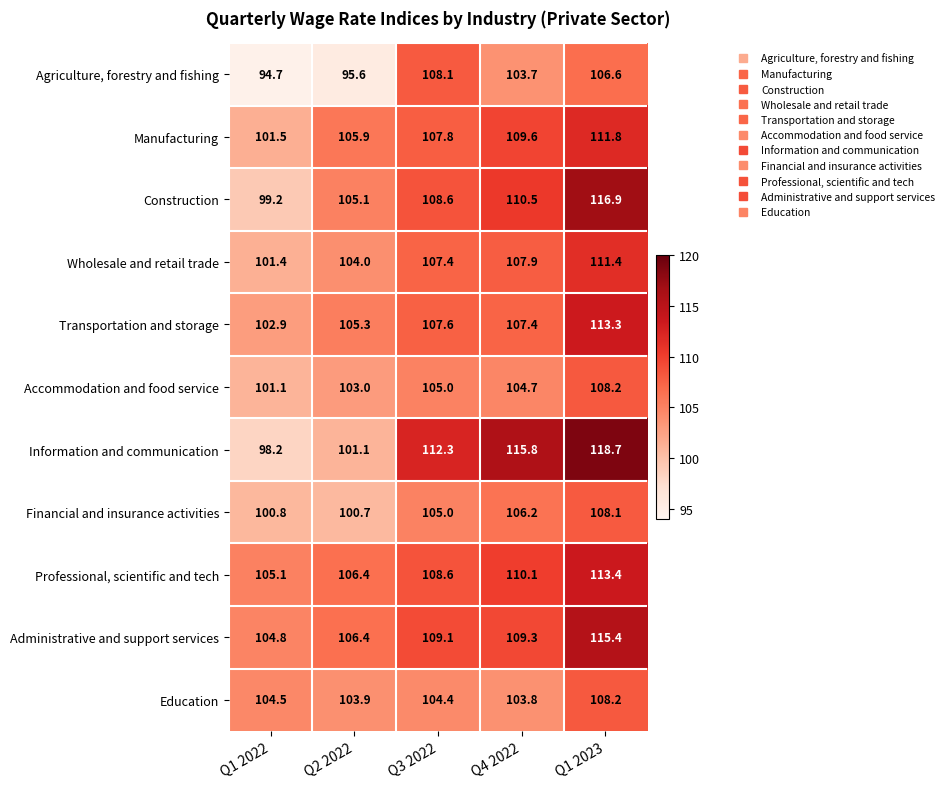

How many categories are shown in the chart?

5